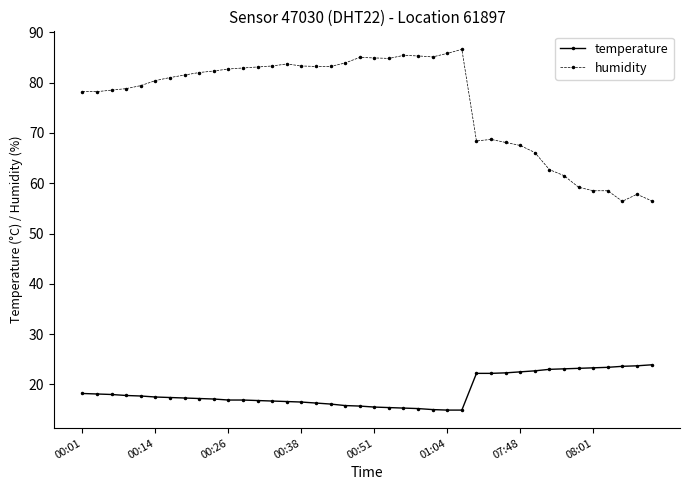

At how many categories does at least one series exceed 71?

27